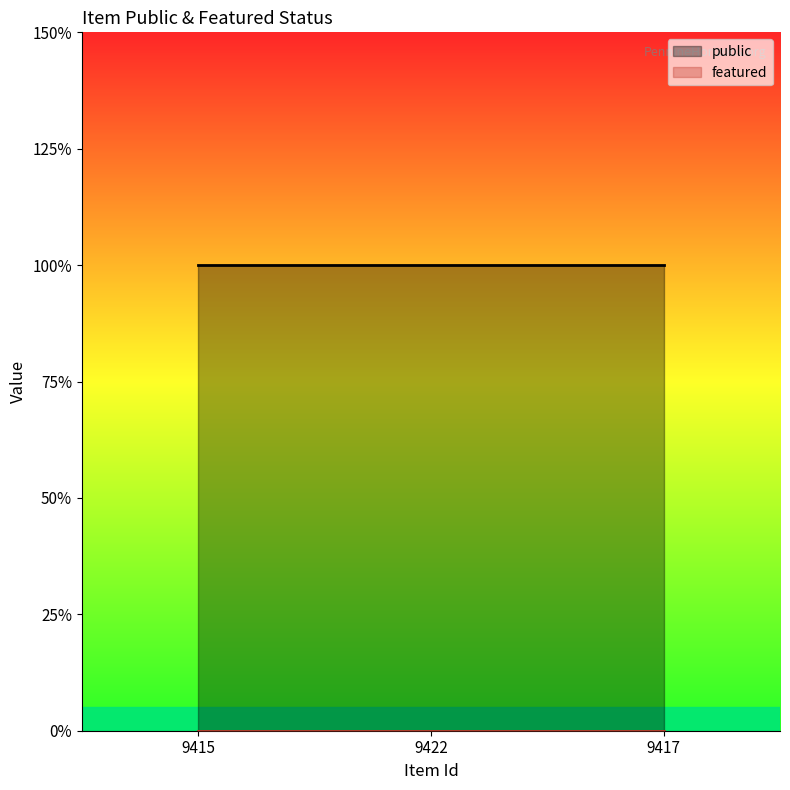

At which category does the chart reach its peak across all series?

9415